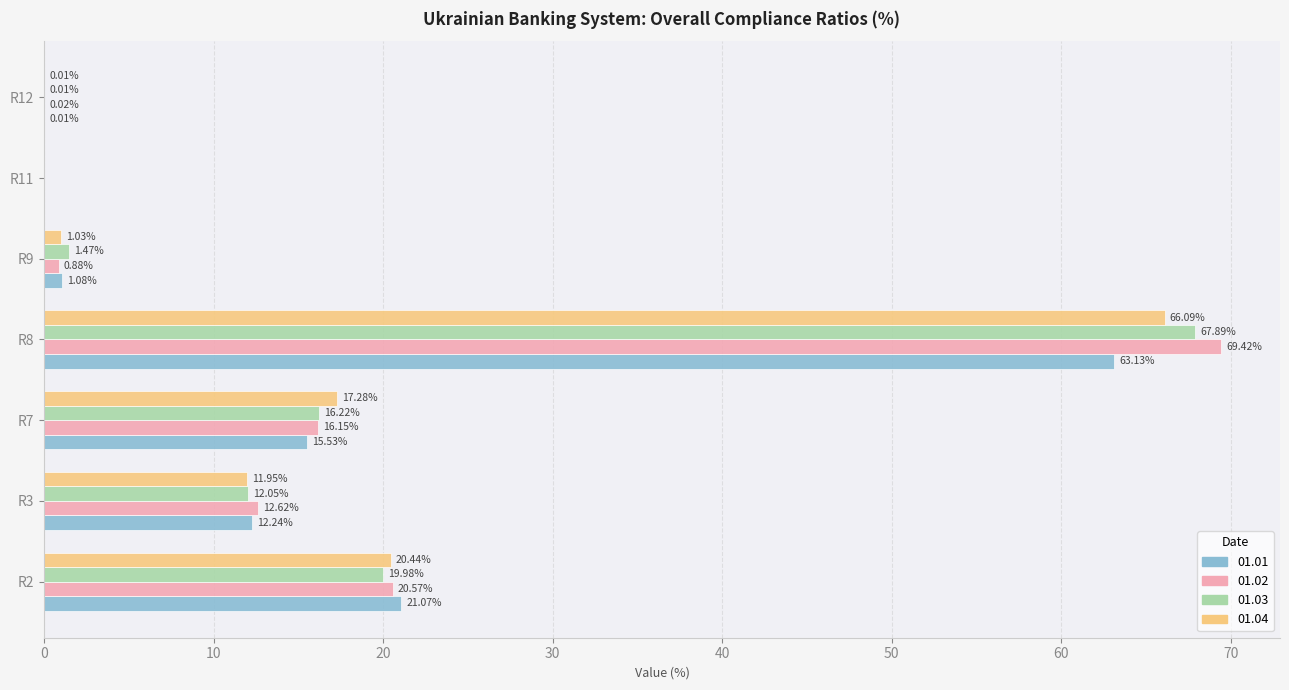

How many positive values does the 01.02 series have?

6